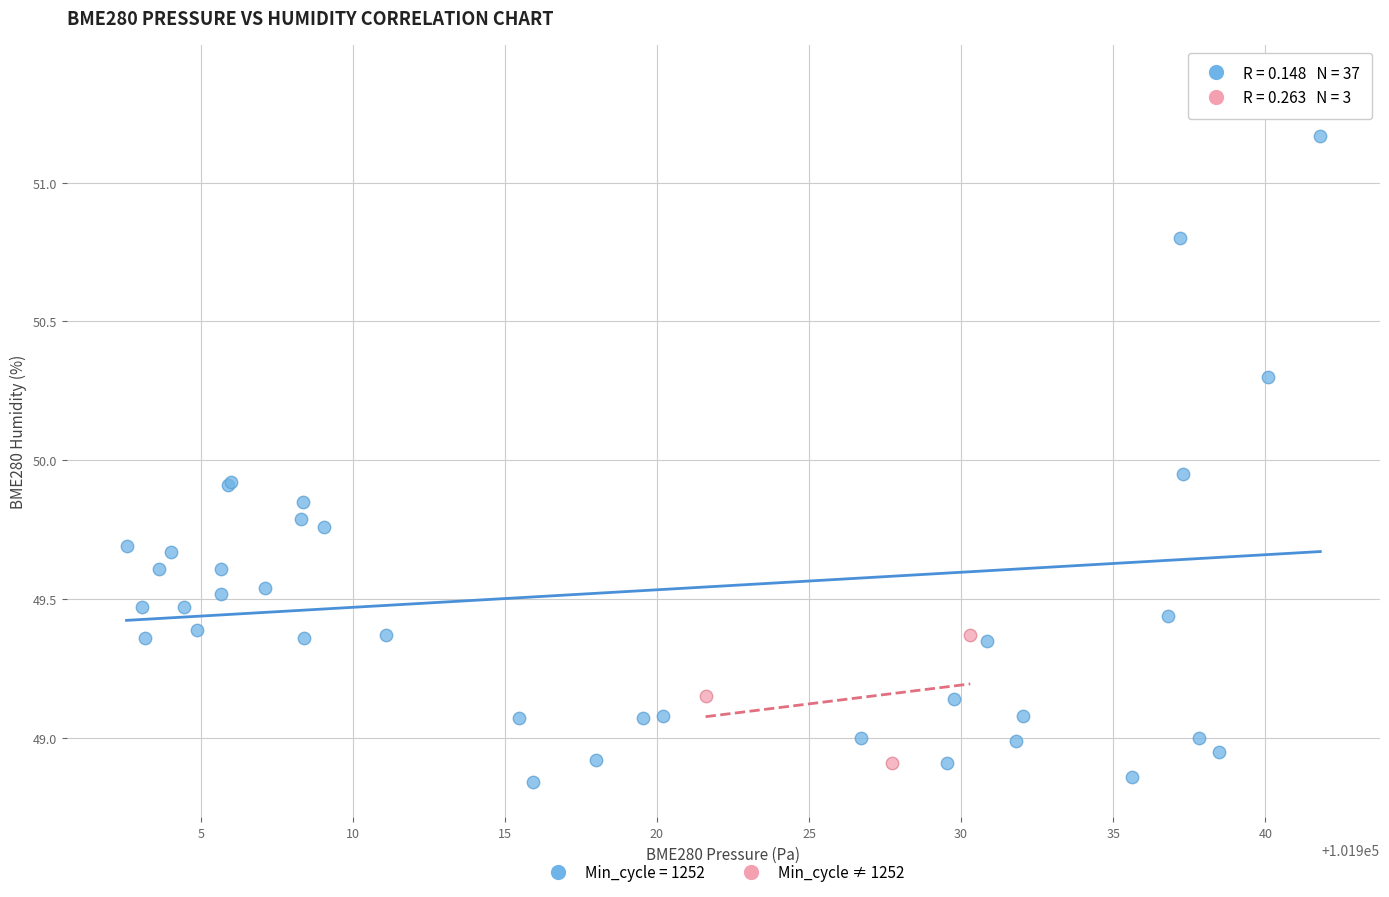

Which series contains the highest Y value?

Min_cycle = 1252